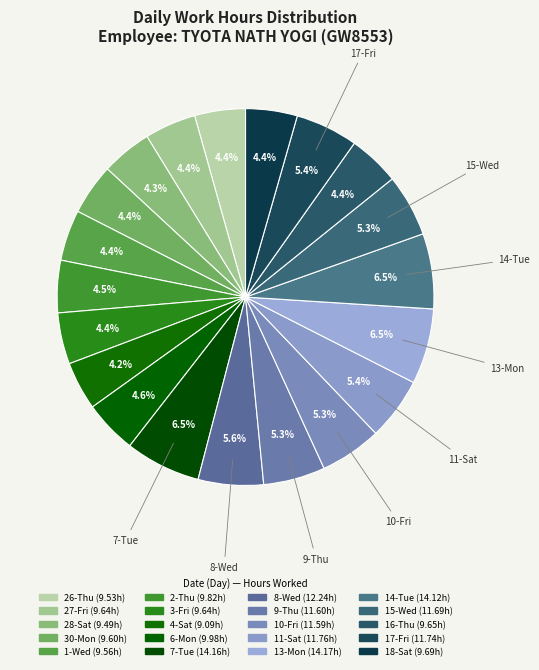

How many segments does this pie chart have?

20